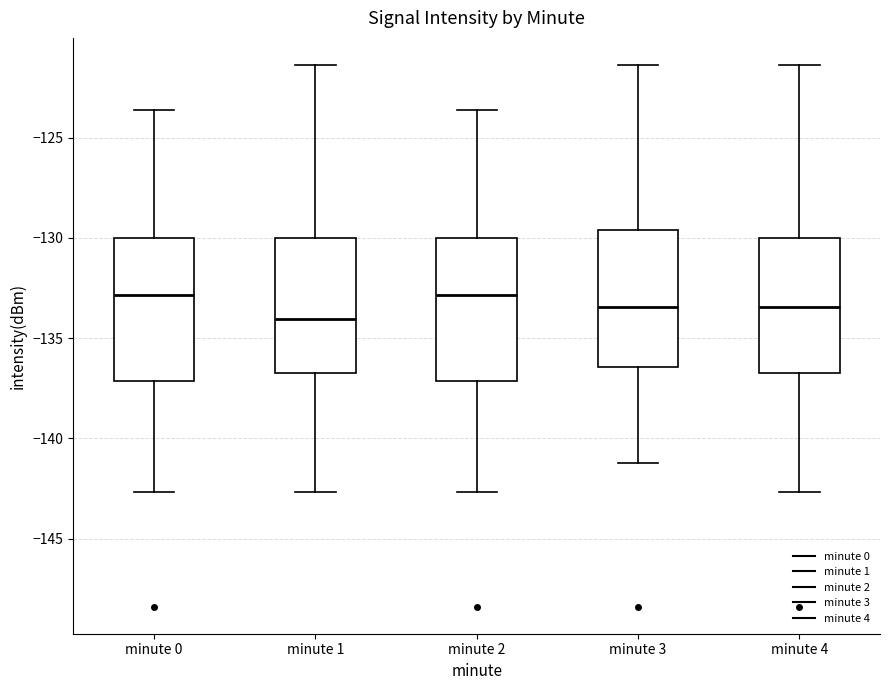

Where does the upper whisker of the box for minute 1 end on the y-axis? The values are not printed on the chart, so give them approximately, as read against the axis.

-121.5